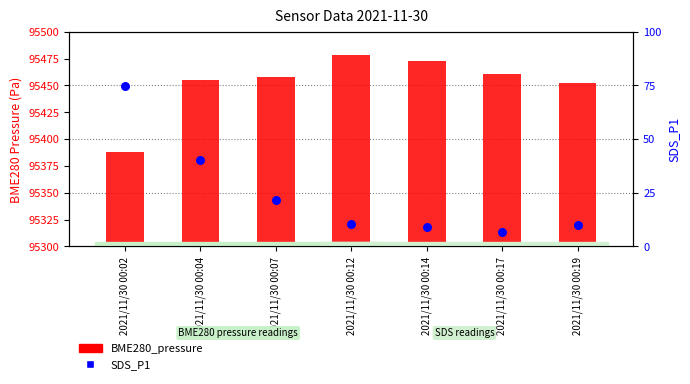

Which series contains the highest Y value?

BME280_pressure